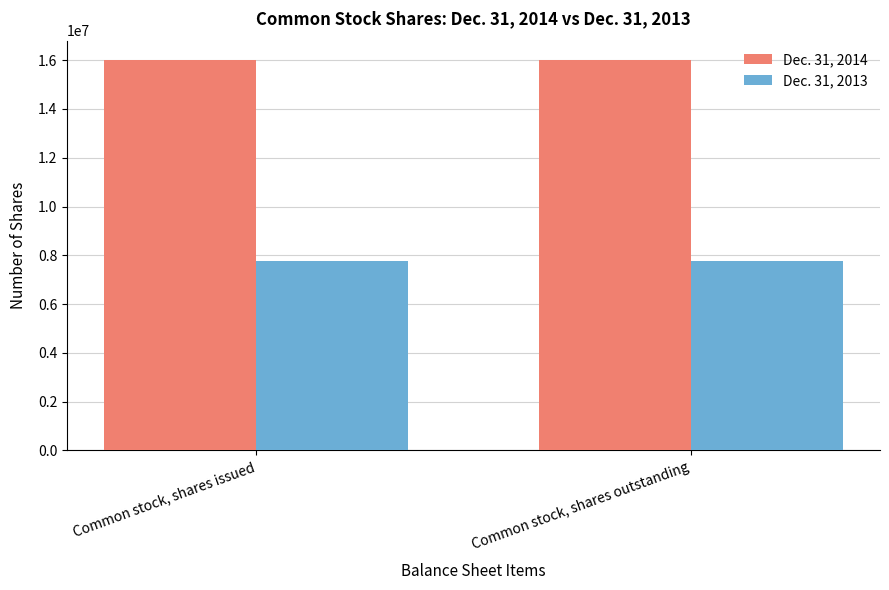

Reading left to right, extract all data points from this chart.

Dec. 31, 2014: 16000000	16000000
Dec. 31, 2013: 7770000	7770000